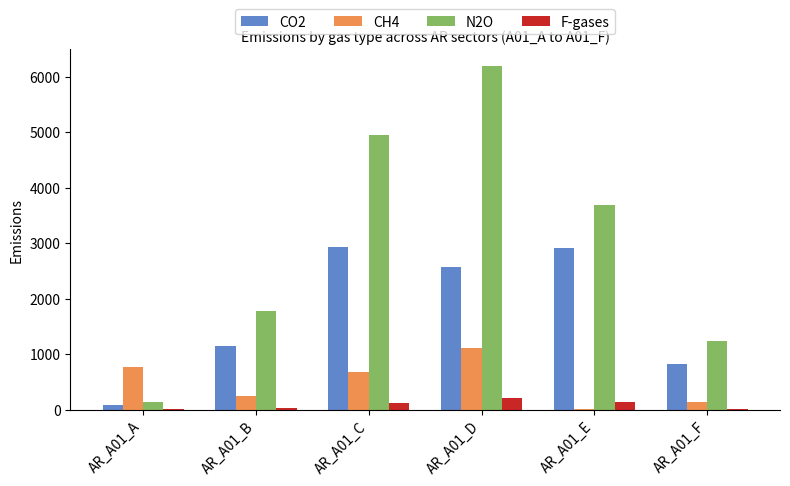

What is the highest value of the F-gases series?

207.4